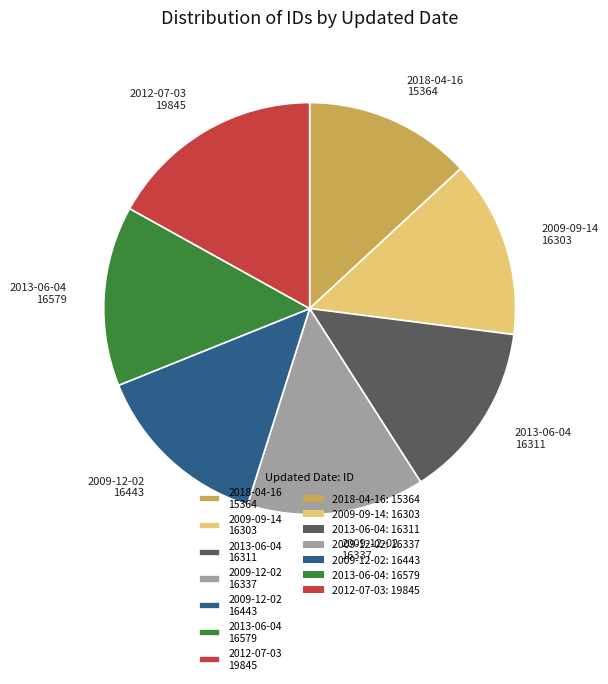

How many segments does this pie chart have?

7